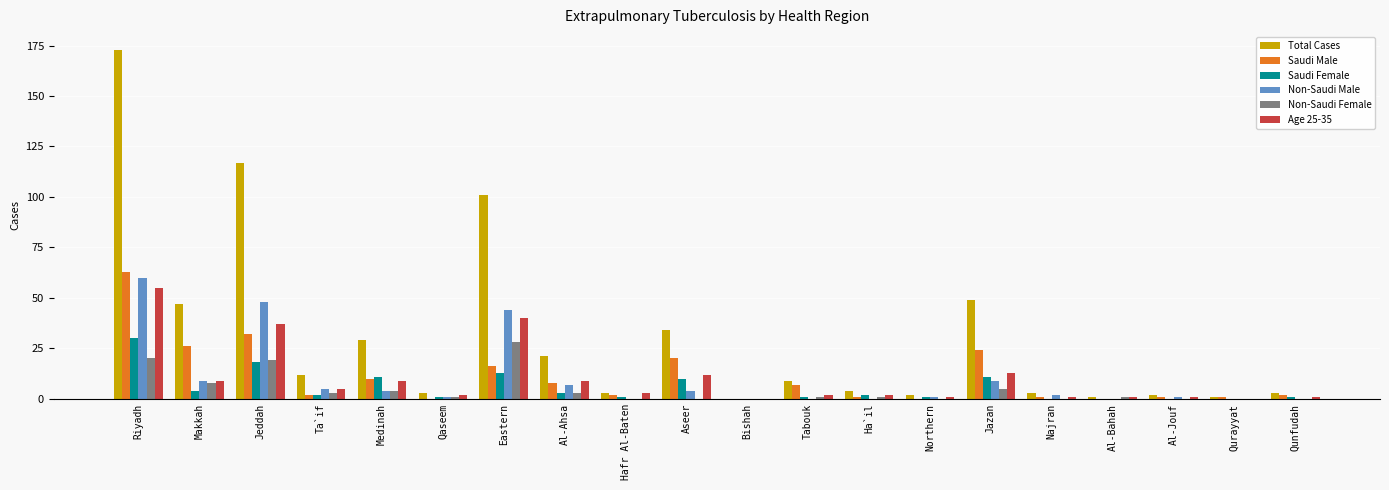

At which category is the sum across all series the highest?

Riyadh